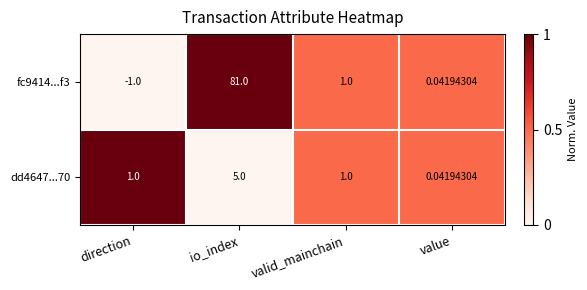

Rank the categories by fc9414...f3 value from highest to lowest.

io_index, valid_mainchain, value, direction